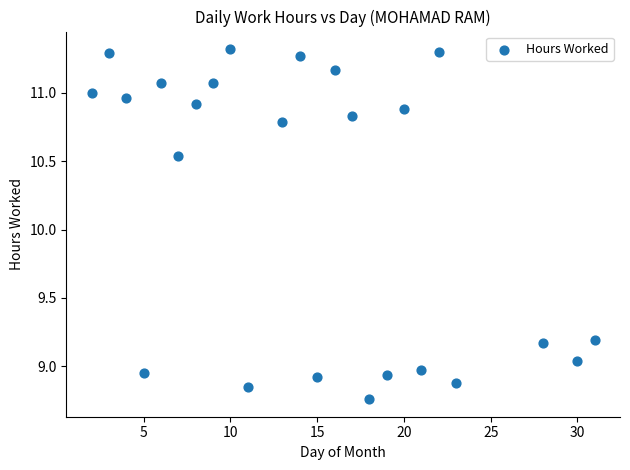

What is the range of X values (max minus min)?

29.0